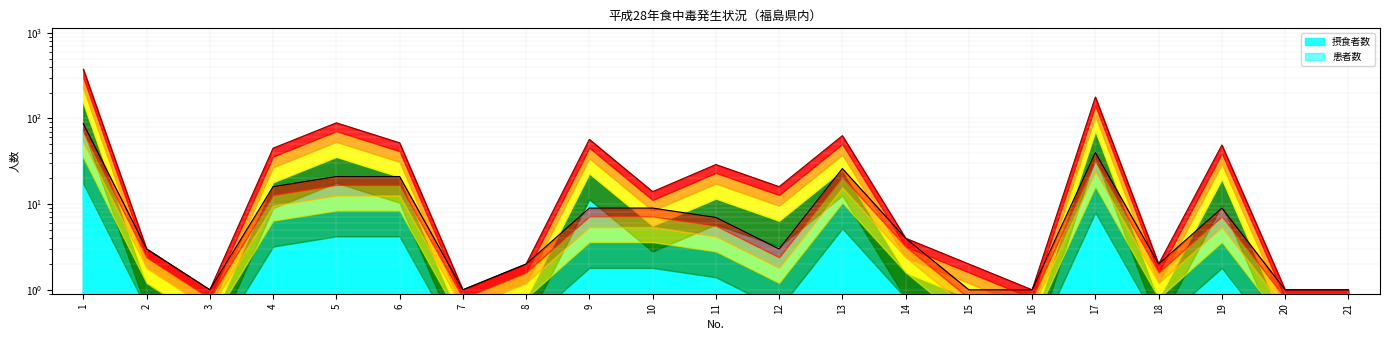

Reading left to right, list all the values displayed in this chart.

摂食者数: 1=376	2=3	3=1	4=45	5=89	6=52	7=1	8=2	9=57	10=14	11=29	12=16	13=63	14=4	15=2	16=1	17=178	18=2	19=49	20=1	21=1
患者数: 1=87	2=3	3=1	4=16	5=21	6=21	7=1	8=2	9=9	10=9	11=7	12=3	13=26	14=4	15=1	16=1	17=40	18=2	19=9	20=1	21=1